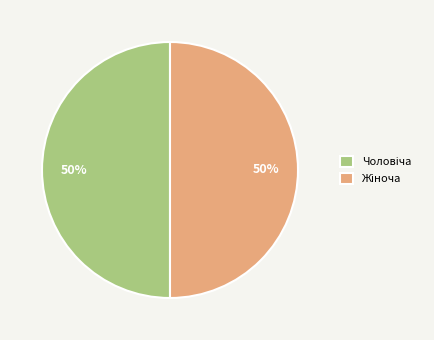

To the nearest percent, what is the average slice percentage?

50%